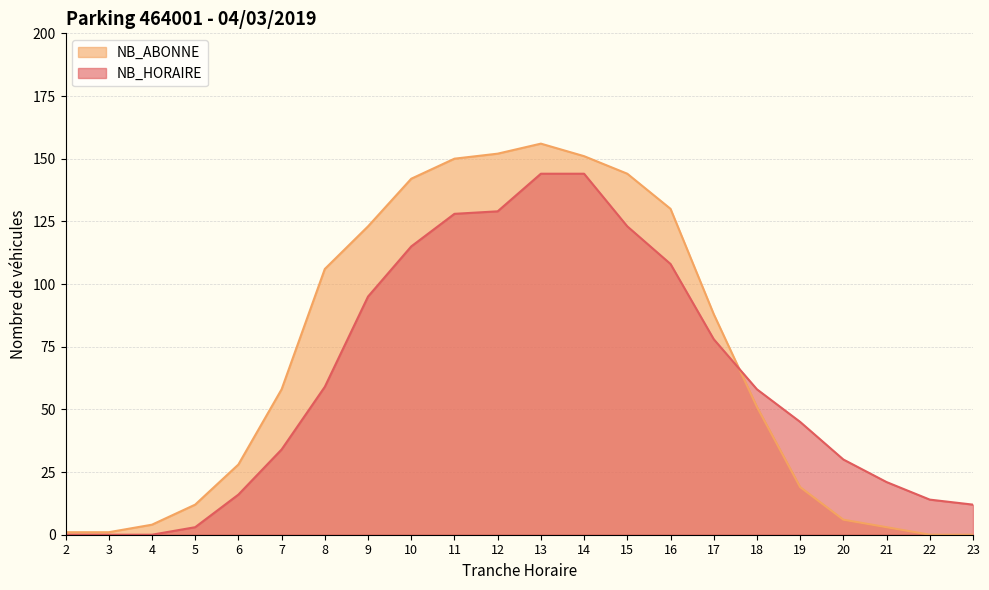

Is the value of NB_ABONNE at 2 greater than the value of NB_HORAIRE at 12?

No